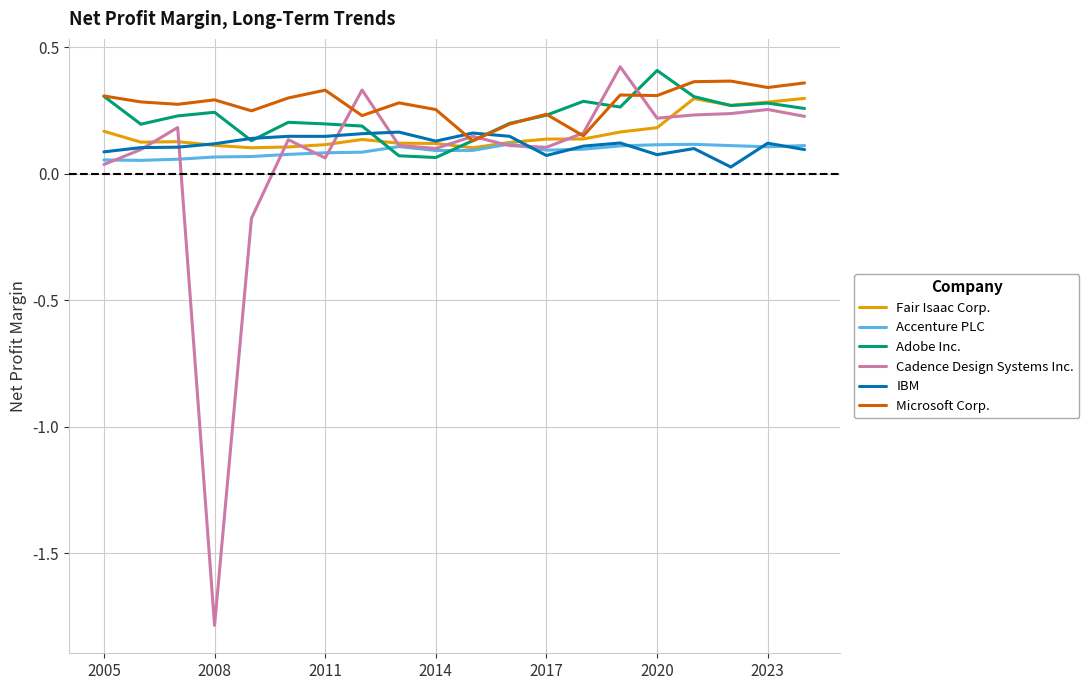

Does the chart display data point markers on the line(s)?

No